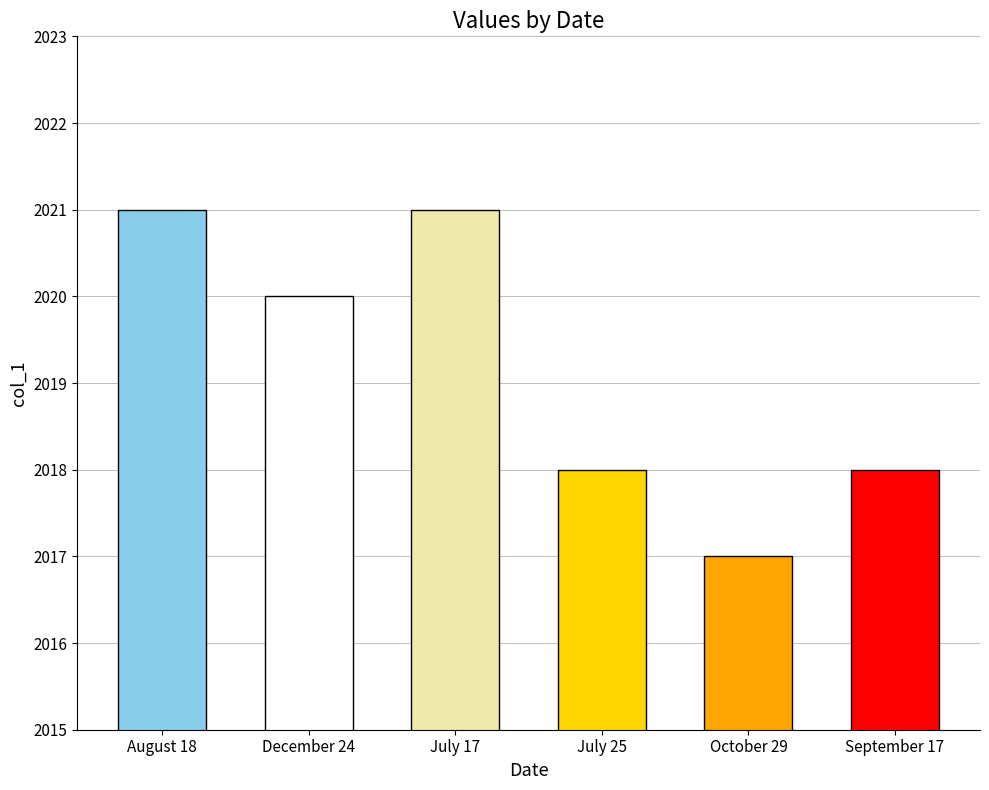

Which has a higher value, July 25 or July 17?

July 17